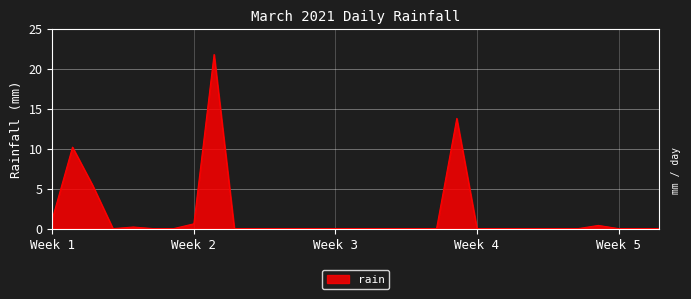

What is the maximum value shown in the chart?

21.8